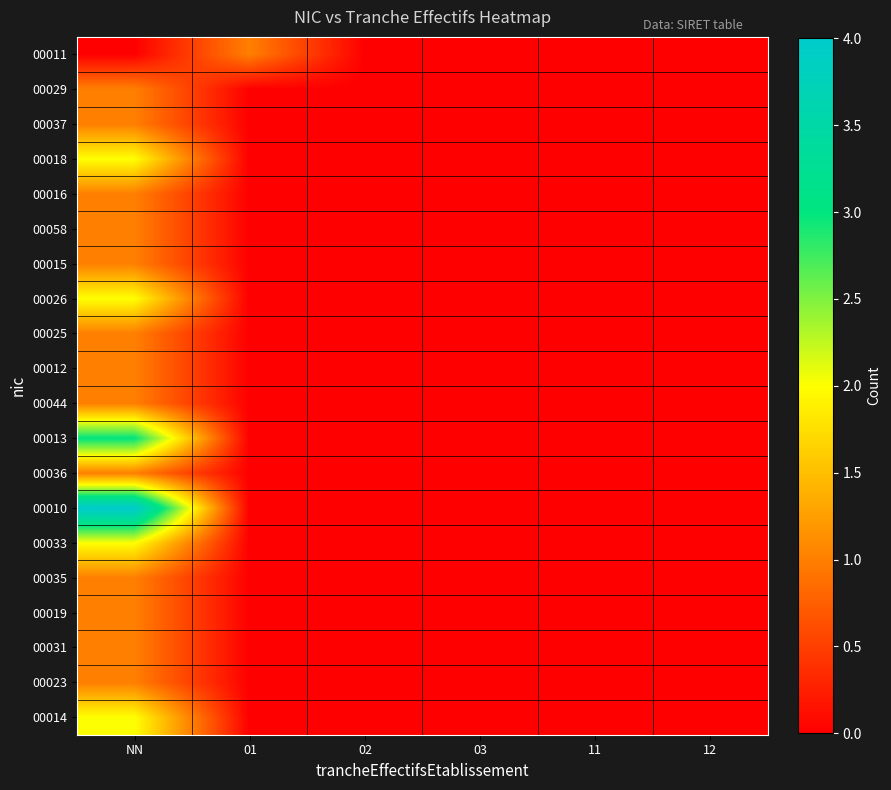

Reading right to left, transcribe all the data shown in this chart.

00011: 12=0	11=0	03=0	02=0	01=1	NN=0
00029: 12=0	11=0	03=0	02=0	01=0	NN=1
00037: 12=0	11=0	03=0	02=0	01=0	NN=1
00018: 12=0	11=0	03=0	02=0	01=0	NN=2
00016: 12=0	11=0	03=0	02=0	01=0	NN=1
00058: 12=0	11=0	03=0	02=0	01=0	NN=1
00015: 12=0	11=0	03=0	02=0	01=0	NN=1
00026: 12=0	11=0	03=0	02=0	01=0	NN=2
00025: 12=0	11=0	03=0	02=0	01=0	NN=1
00012: 12=0	11=0	03=0	02=0	01=0	NN=1
00044: 12=0	11=0	03=0	02=0	01=0	NN=1
00013: 12=0	11=0	03=0	02=0	01=0	NN=3
00036: 12=0	11=0	03=0	02=0	01=0	NN=1
00010: 12=0	11=0	03=0	02=0	01=0	NN=4
00033: 12=0	11=0	03=0	02=0	01=0	NN=2
00035: 12=0	11=0	03=0	02=0	01=0	NN=1
00019: 12=0	11=0	03=0	02=0	01=0	NN=1
00031: 12=0	11=0	03=0	02=0	01=0	NN=1
00023: 12=0	11=0	03=0	02=0	01=0	NN=1
00014: 12=0	11=0	03=0	02=0	01=0	NN=2